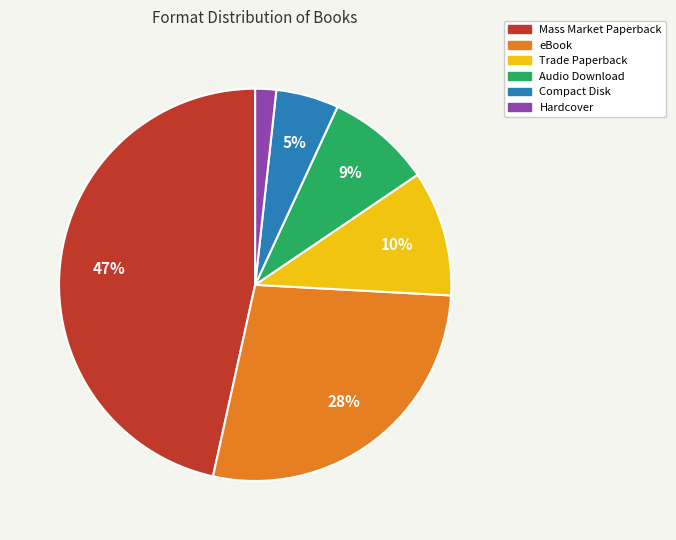

Combined, do Hardcover and Trade Paperback account for over 50%?

No